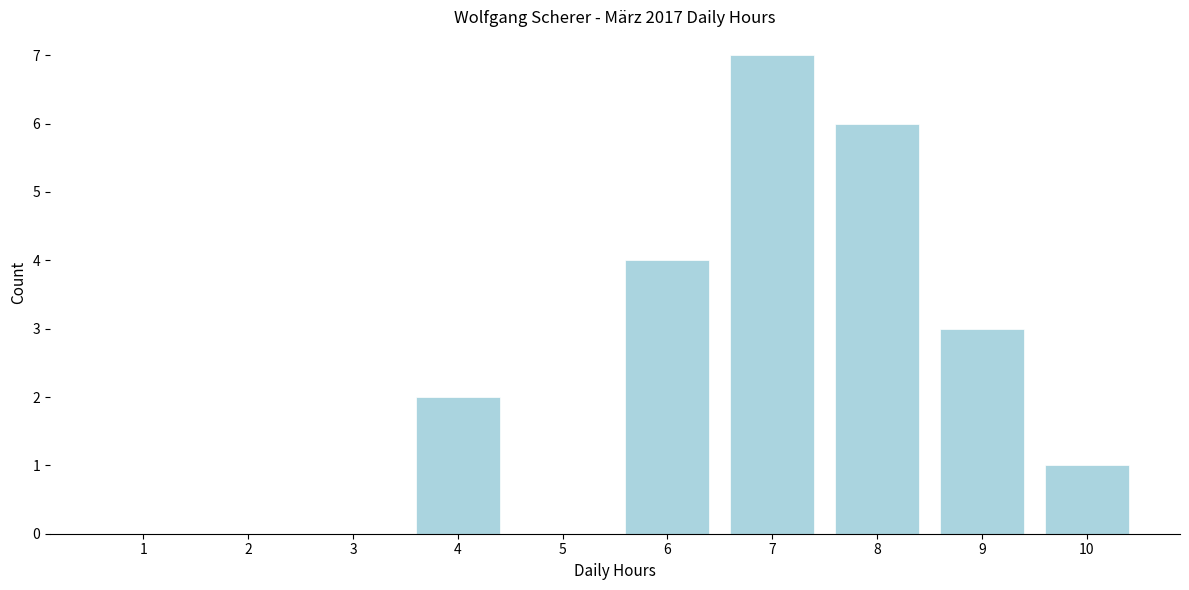

Reading right to left, transcribe all the data shown in this chart.

10=1	9=3	8=6	7=7	6=4	5=0	4=2	3=0	2=0	1=0